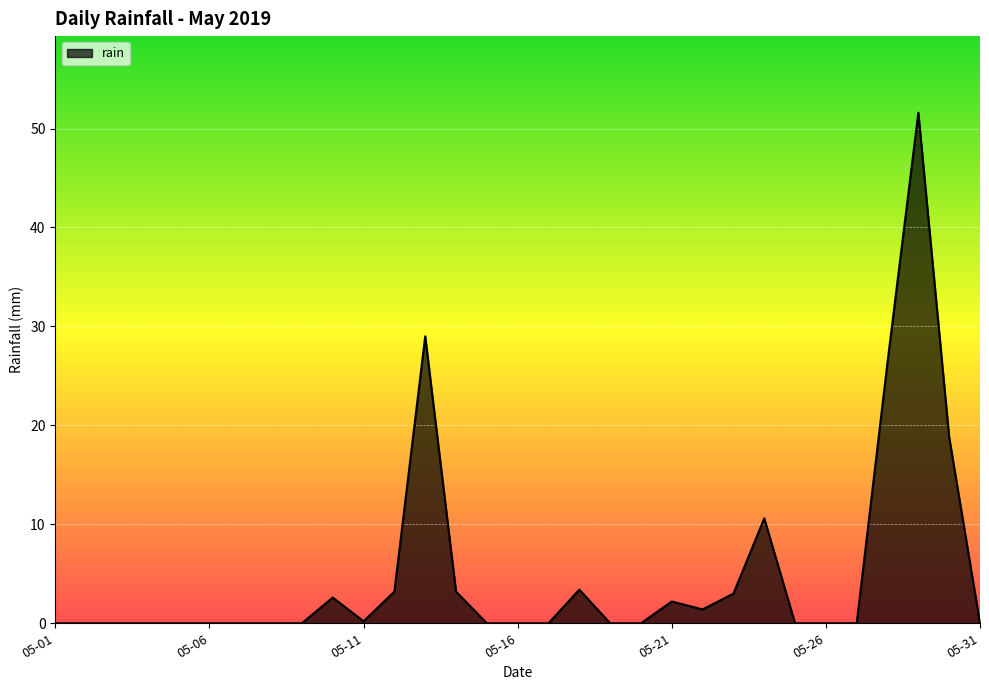

How many lines are shown in the chart?

1